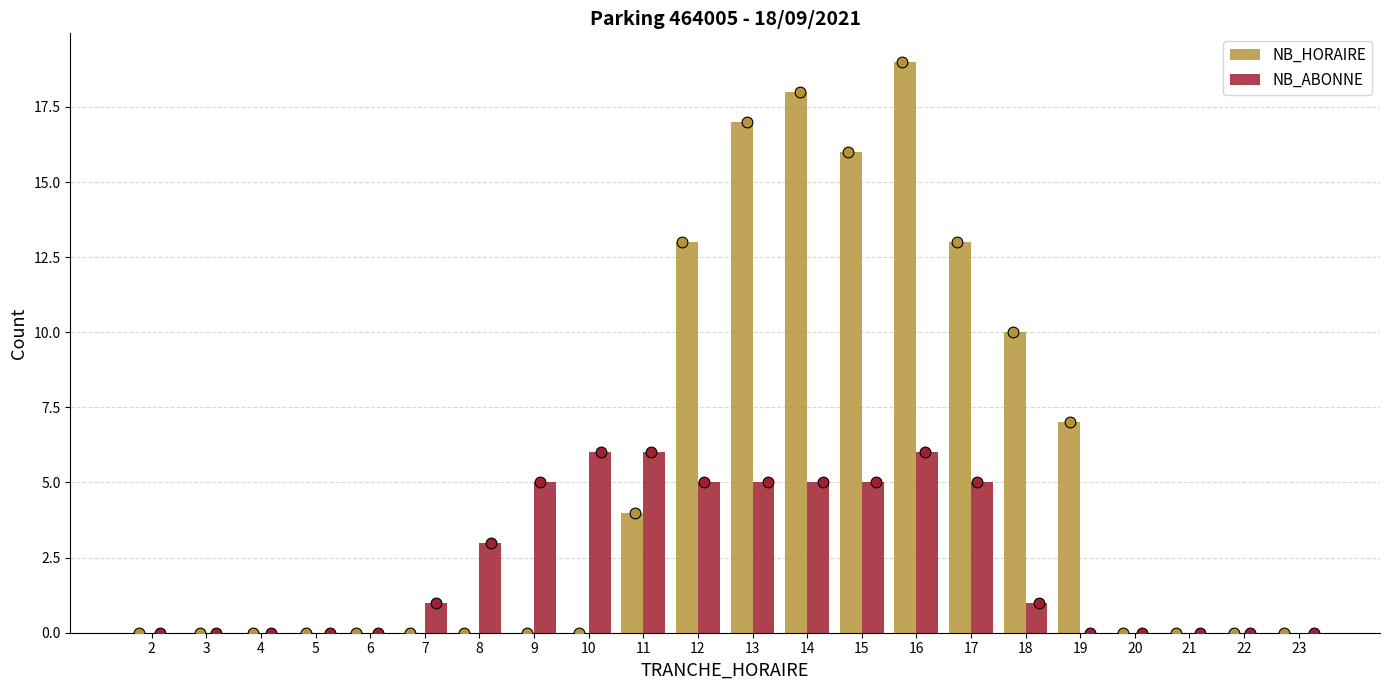

Which series contains the highest Y value?

NB_HORAIRE